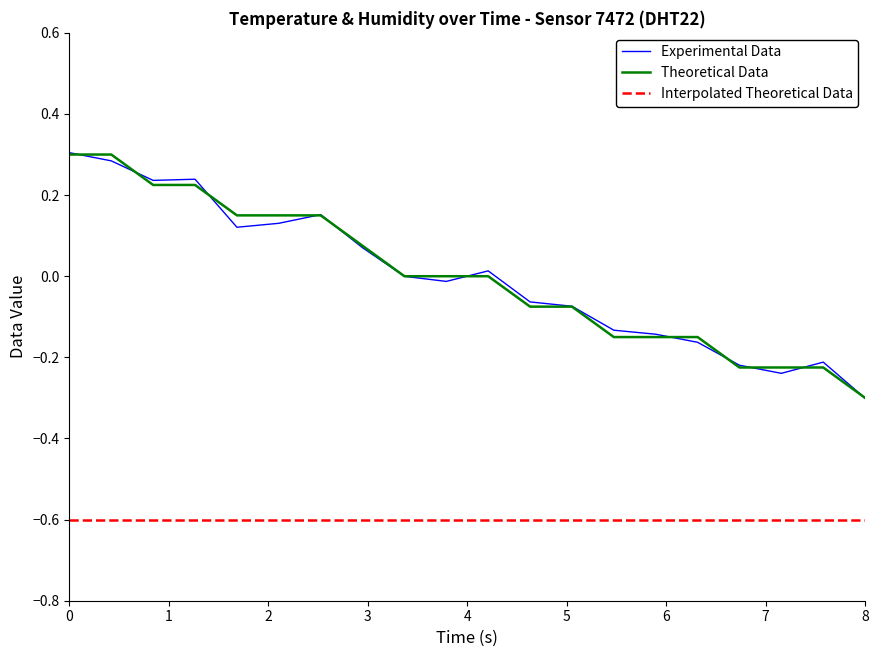

True or false: Interpolated Theoretical Data and Theoretical Data intersect in this chart.

False